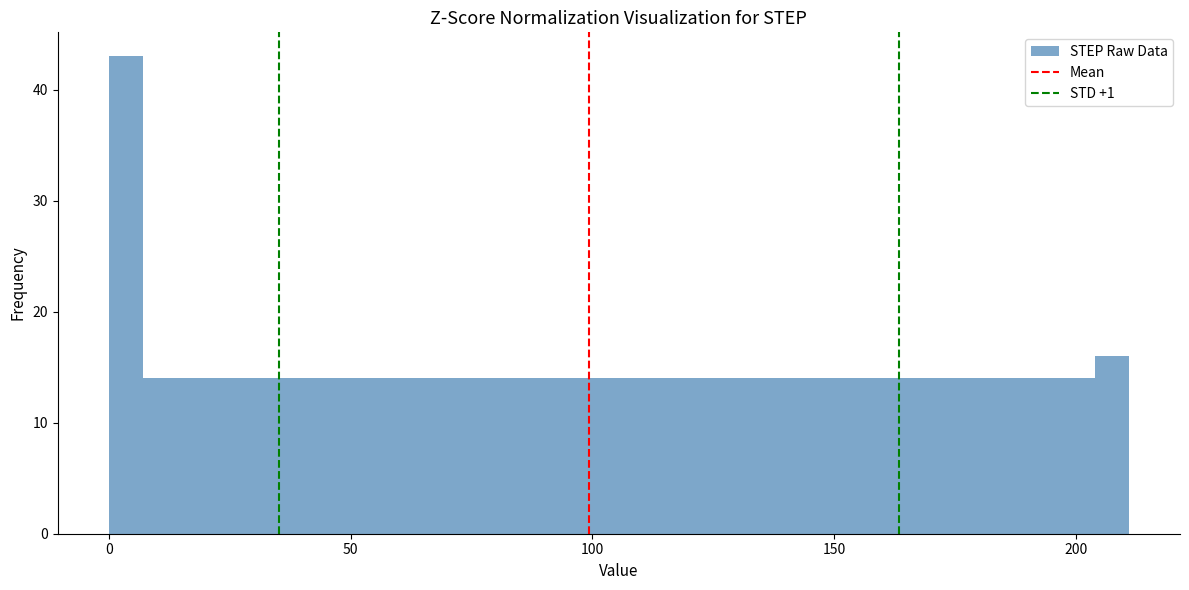

Around what value on the x-axis is the tallest bar? Give the approximate position of its centre, as read against the axis.

5